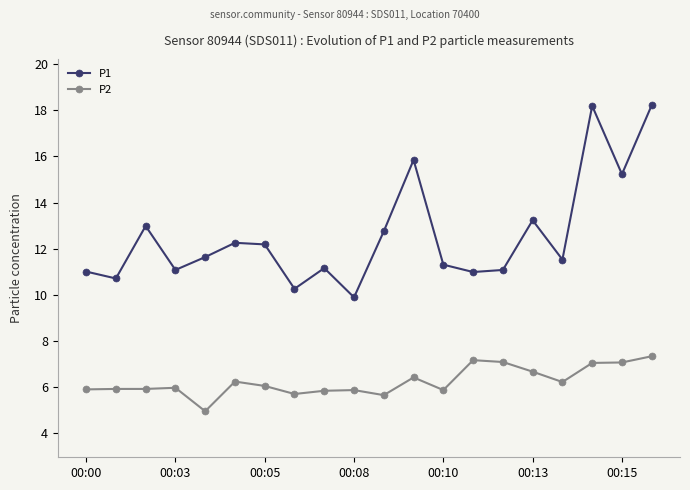

True or false: P1 has more than 2 interior local peaks.

True